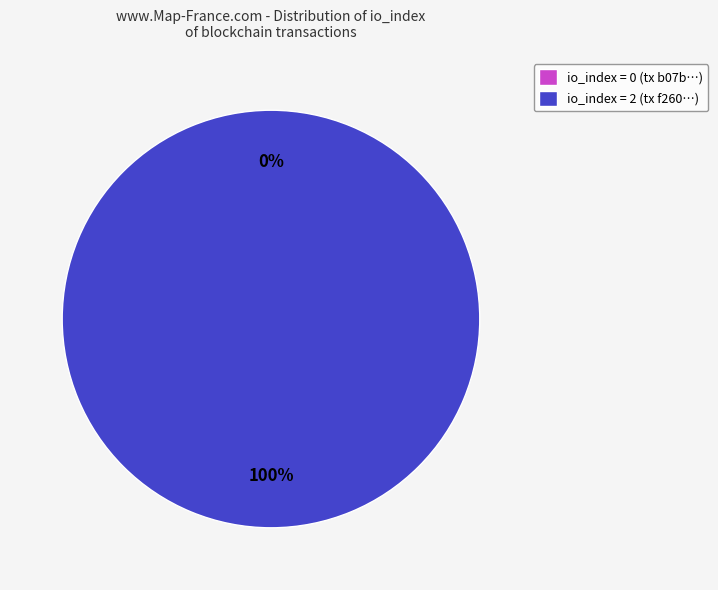

What is the majority slice?

tx_index_2